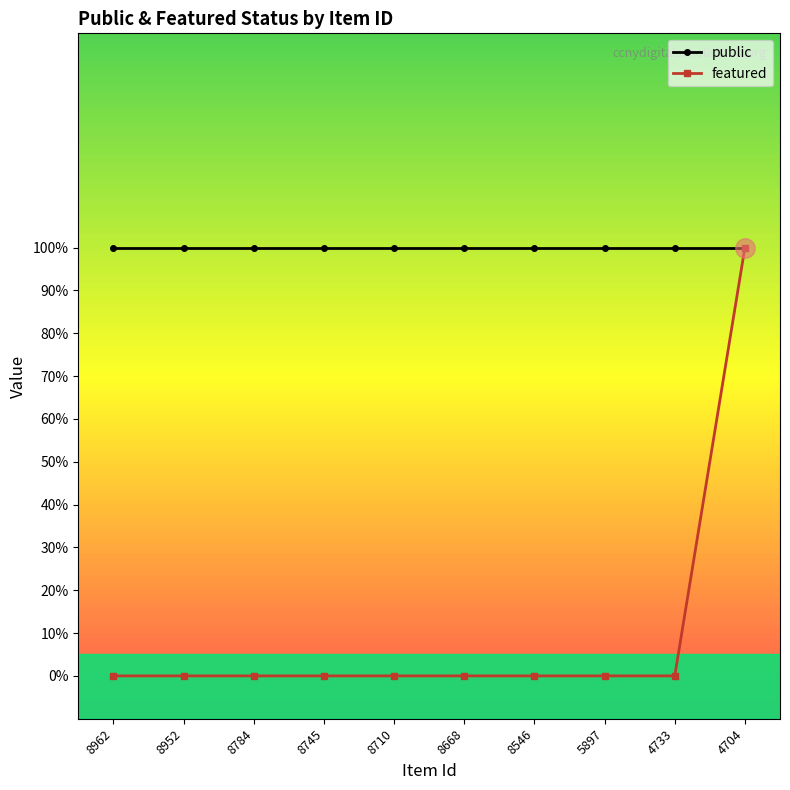

What are all the series names shown in the legend?

public, featured